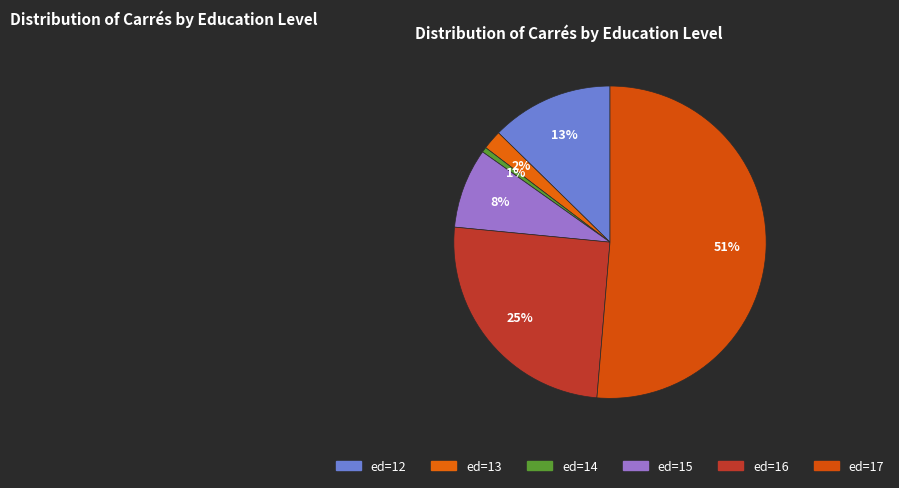

Which slice represents more than half of the pie?

17